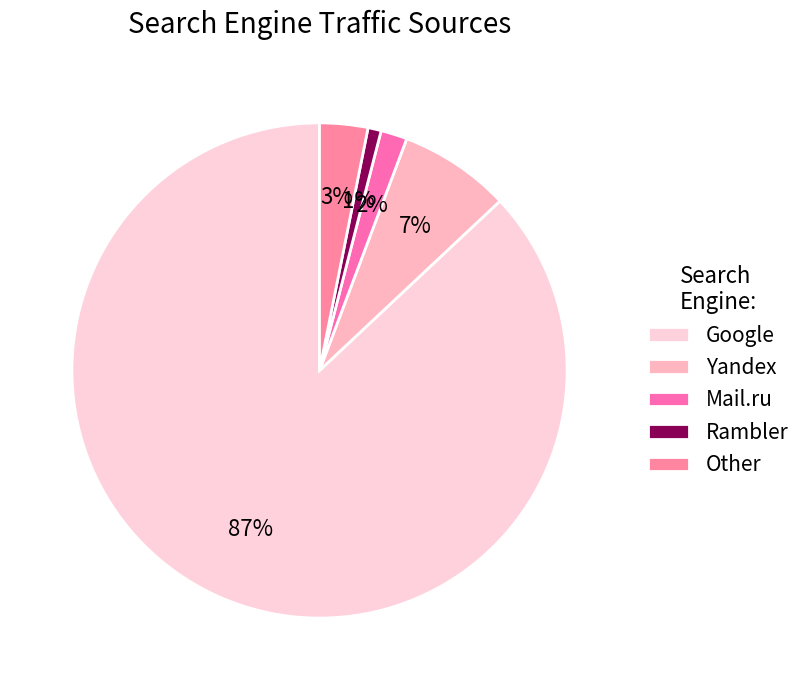

Count the number of slices in the pie.

5